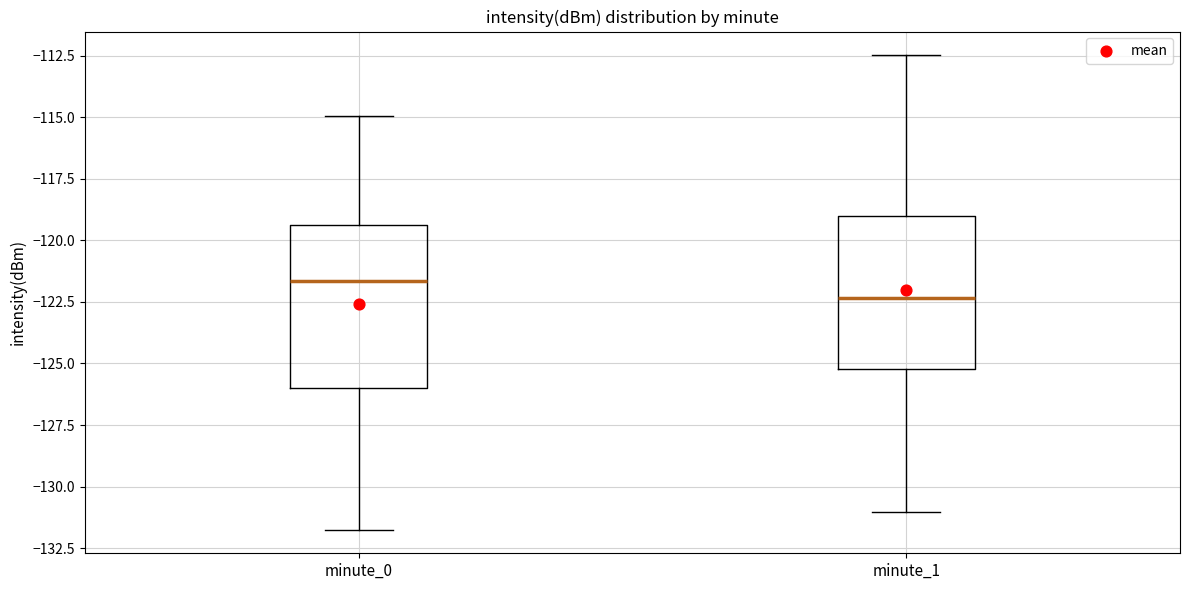

Reading left to right, read every box against the y-axis: the position of its median line, the range the box covers, and the ends of its whiskers. The values are not printed on the chart, so give them approximately, as read against the axis.

minute_0: median -121.5, box -126.0 to -119.5, whiskers -131.5 to -115.0
minute_1: median -122.5, box -125.0 to -119.0, whiskers -131.0 to -112.5